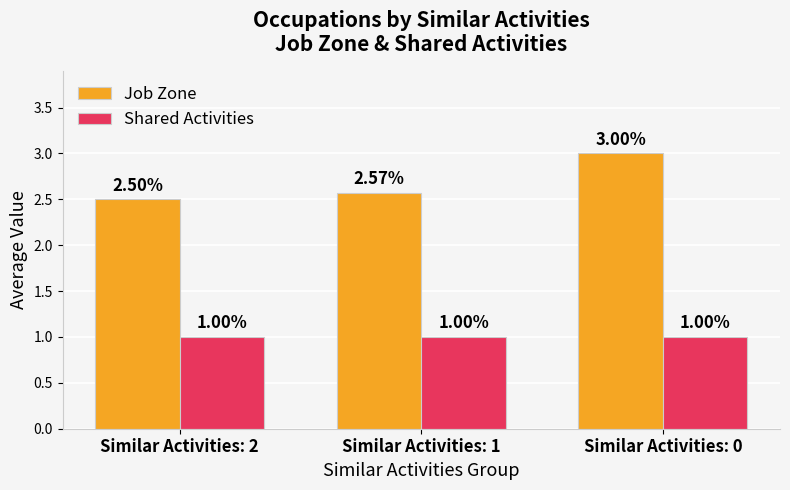

How many bars are there in each group?

2